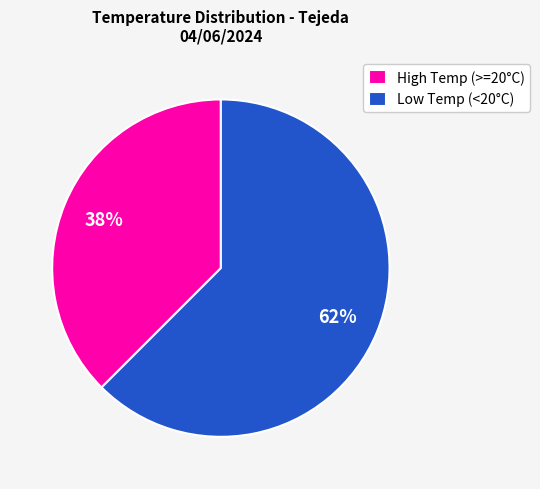

Is there a majority slice in this chart?

Yes